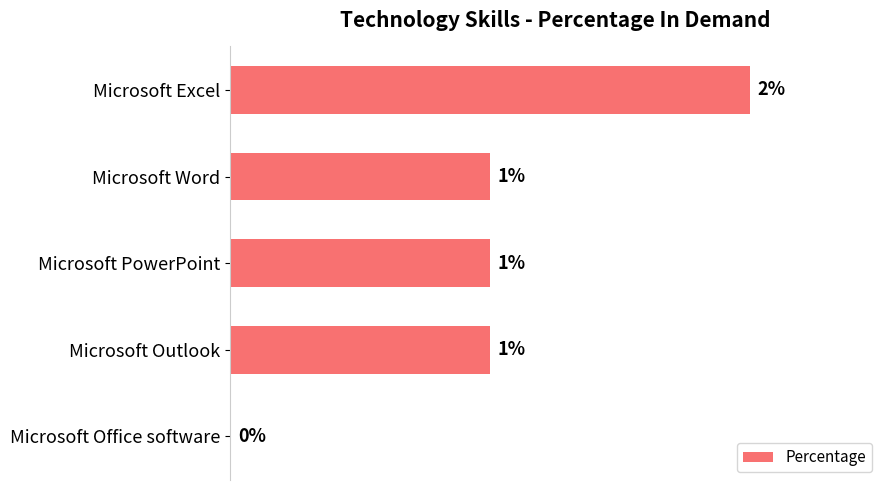

Which has a higher value, Microsoft Excel or Microsoft PowerPoint?

Microsoft Excel